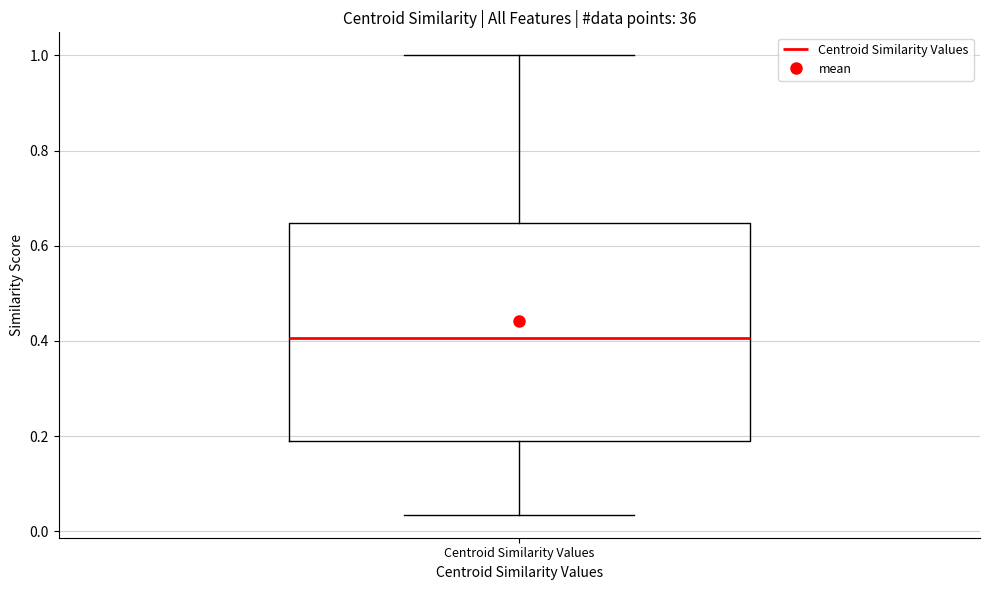

Where does the lower whisker of the box for Centroid Similarity Values end on the y-axis? The values are not printed on the chart, so give them approximately, as read against the axis.

0.04